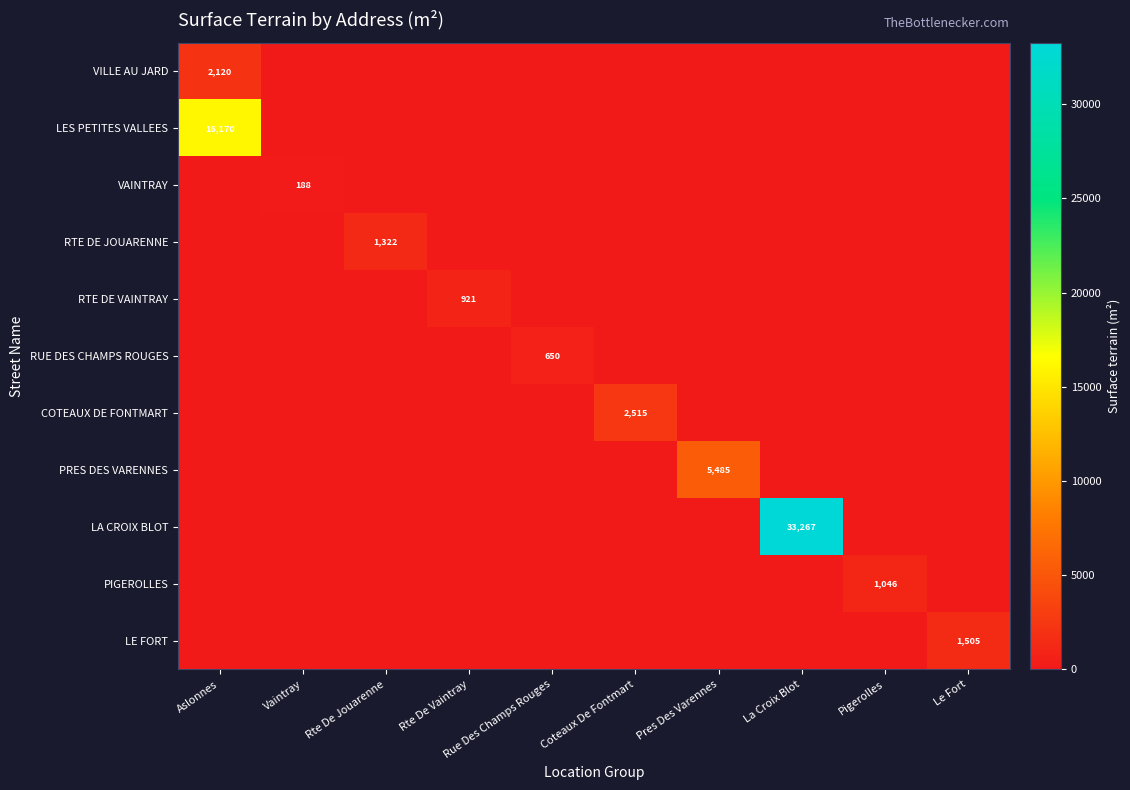

What is the spread (max minus min) of values at Le Fort?

1505